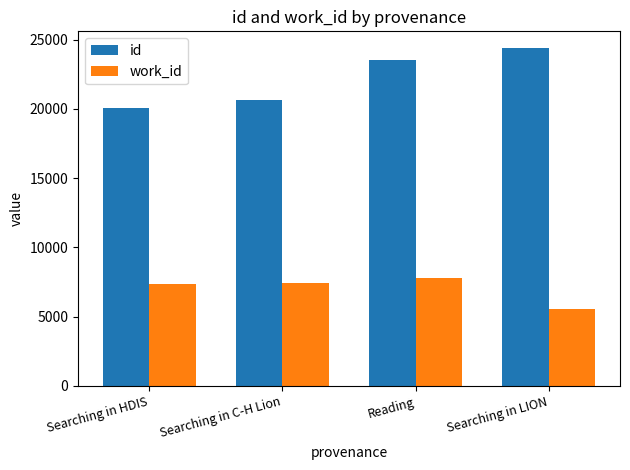

Rank the series by their average value, from highest to lowest.

id, work_id